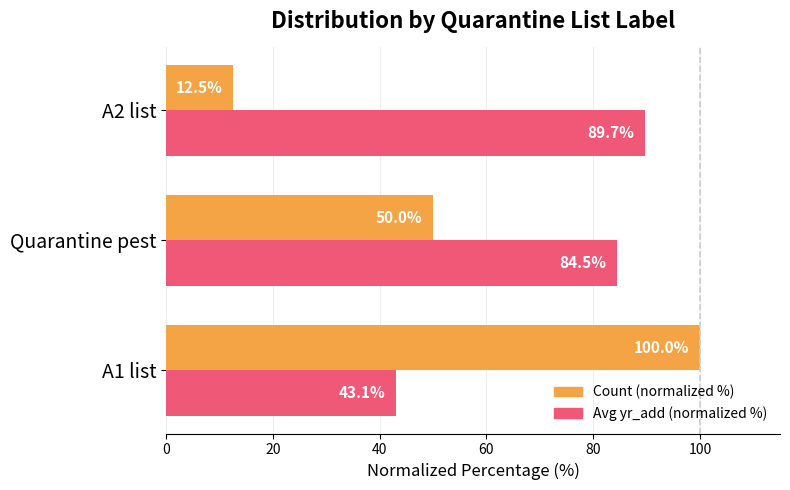

What is the difference between the Avg yr_add (normalized %) values at A2 list and Quarantine pest?

5.2